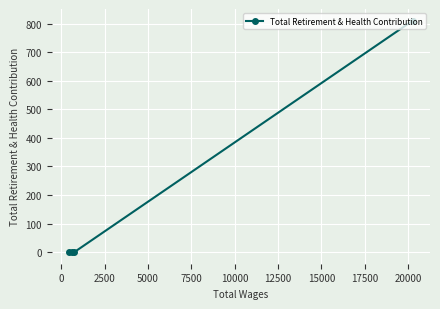

What is the difference between the maximum and minimum values?

811